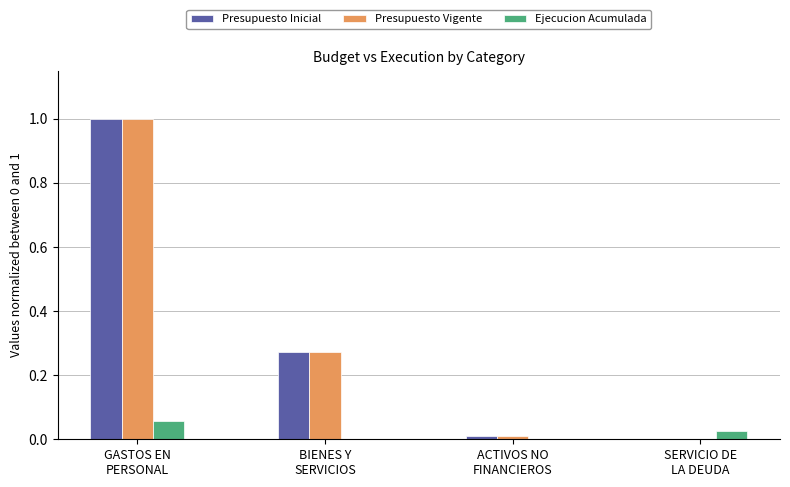

What is the greatest value displayed?

1.0